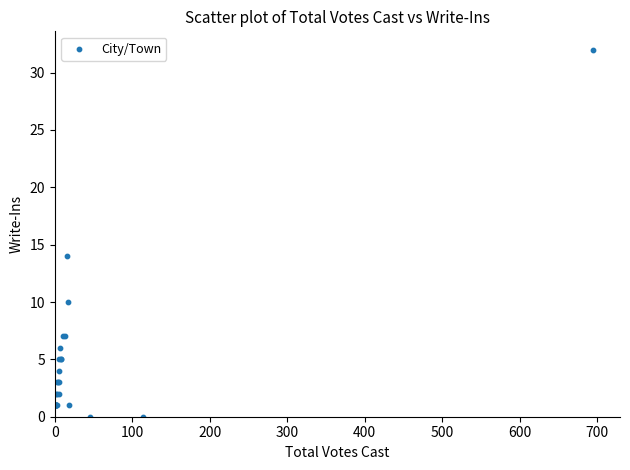

What Y value in the scatter plot is closest to 16?

14